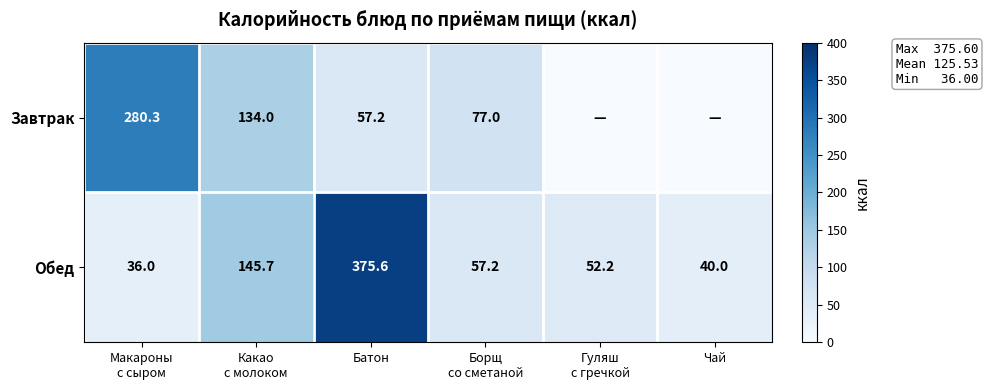

What is the average value of the Обед series?

117.8